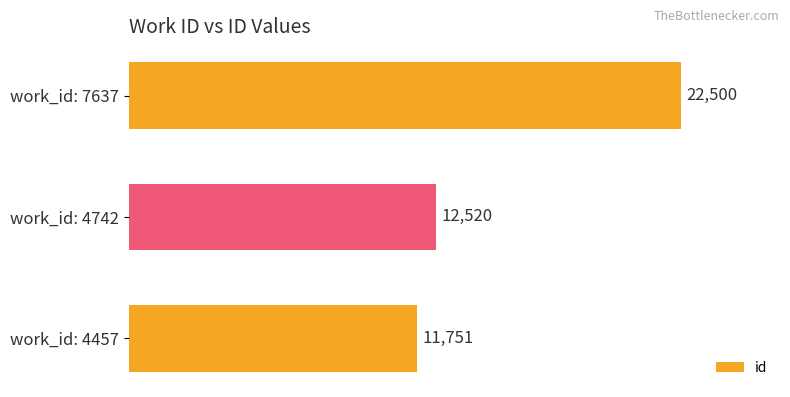

What is the change in value from work_id: 4457 to work_id: 4742?

+769